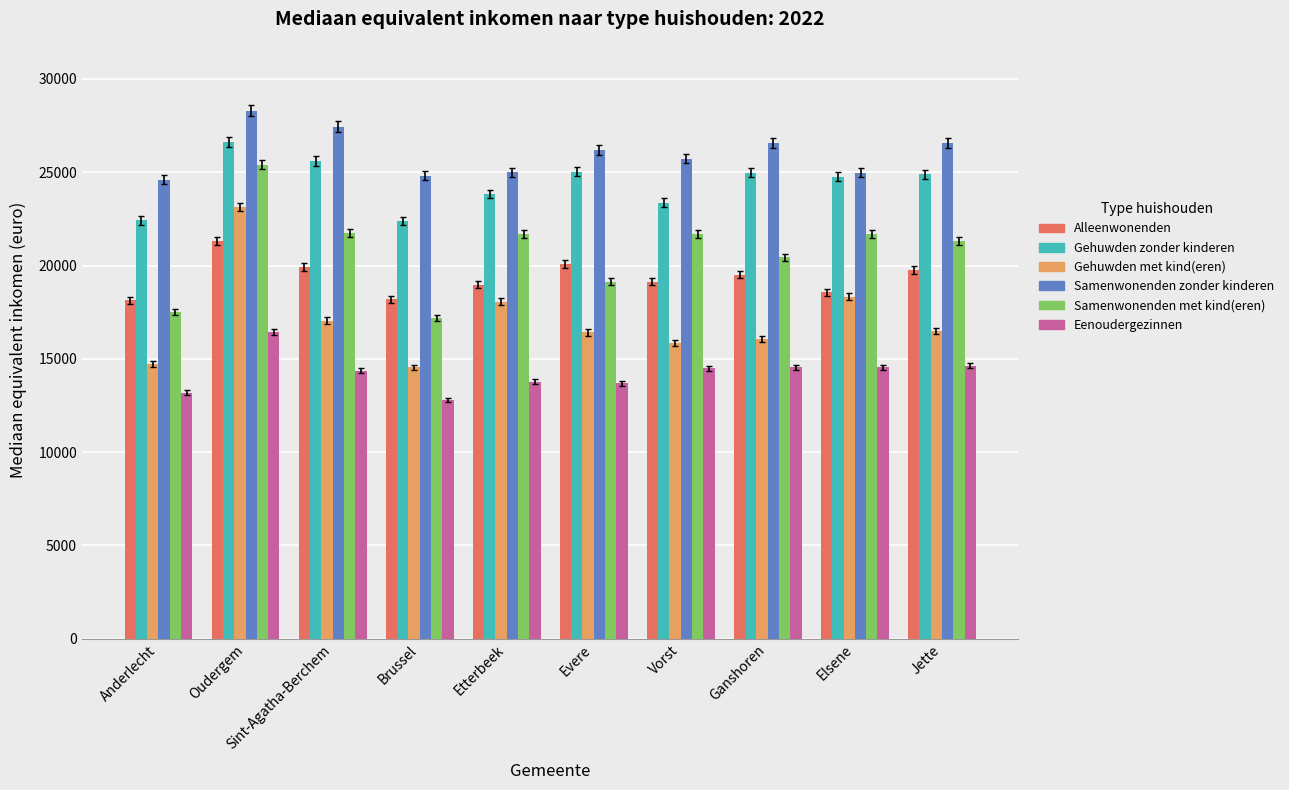

What is the approximate value of Samenwonenden zonder kinderen at Vorst?

25726.5